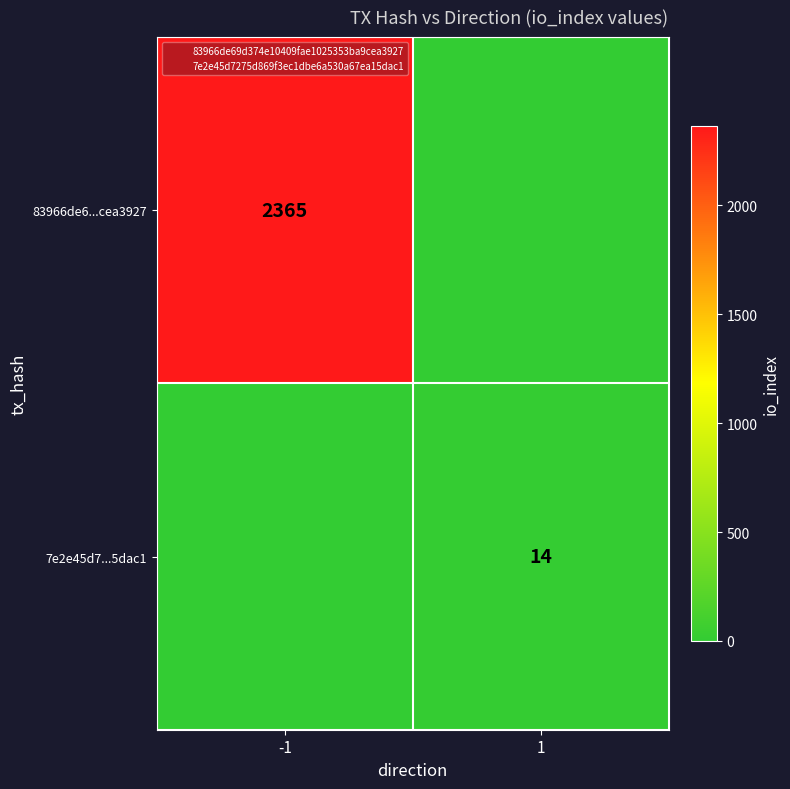

What is the total value across all series at 1?

14